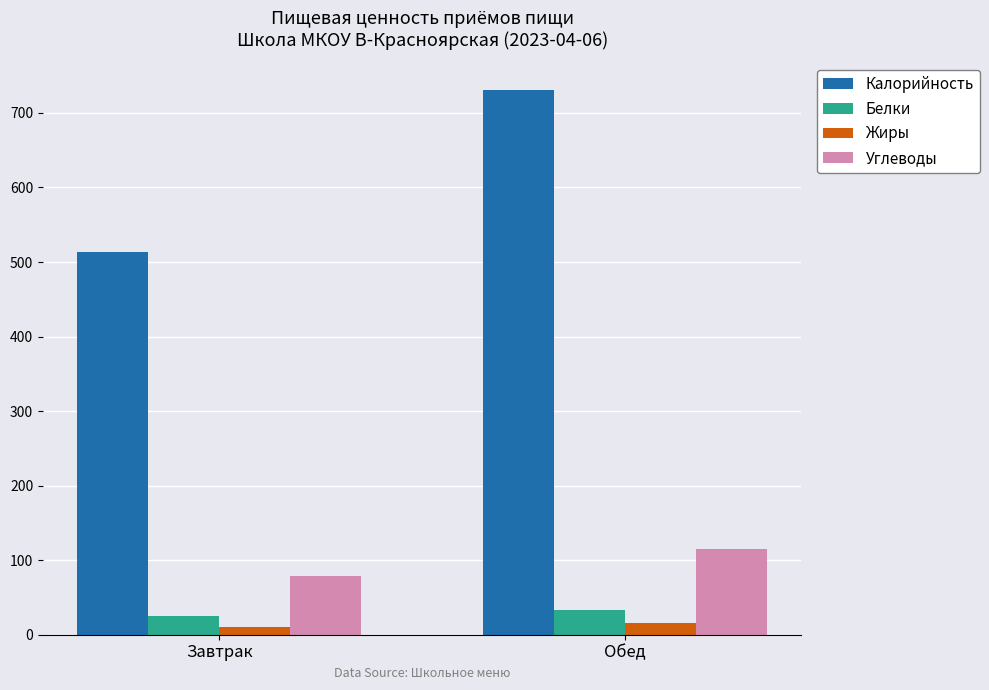

Rank the series at Обед from lowest to highest value.

Жиры, Белки, Углеводы, Калорийность